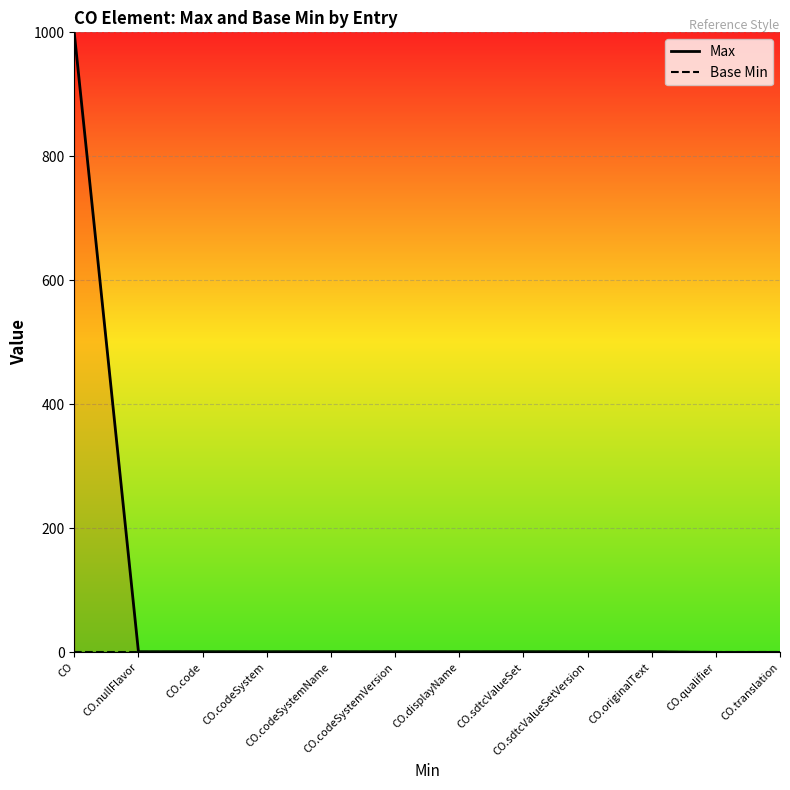

What is the spread (max minus min) of values at CO.sdtcValueSet?

1